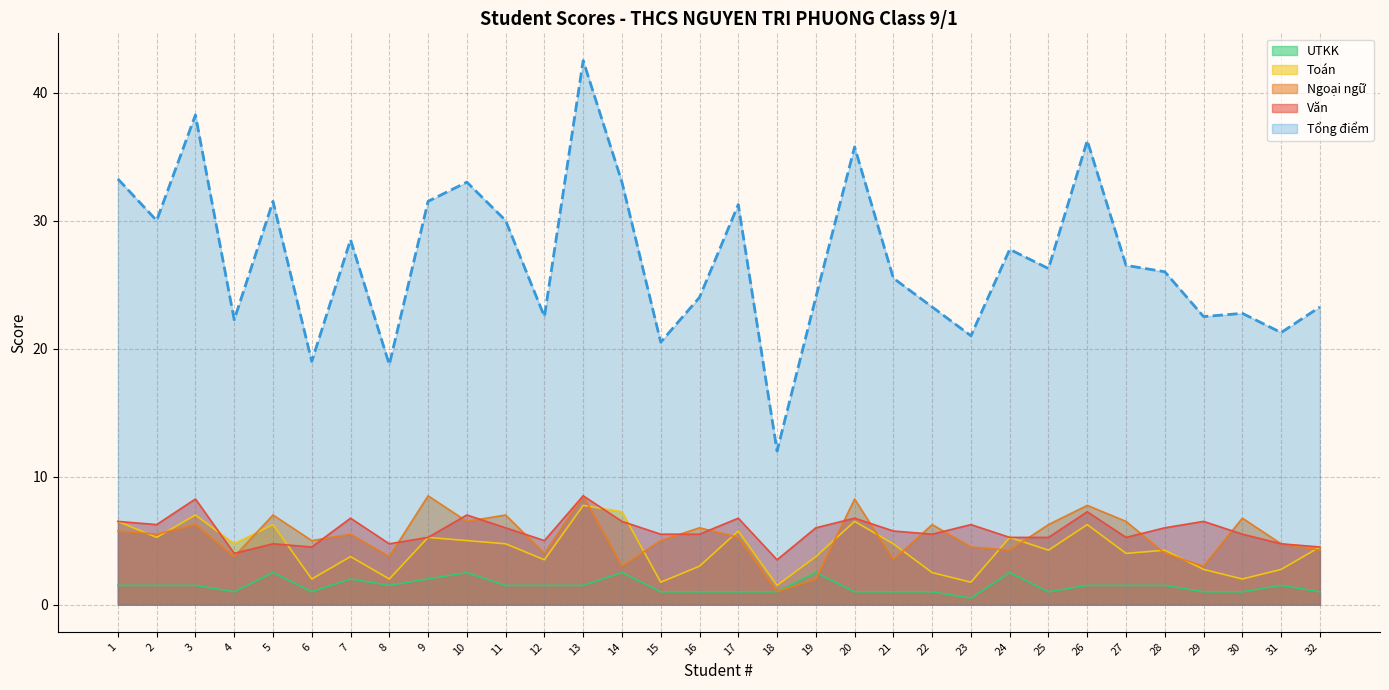

What is the value of the Văn point at the 7th from the left?

6.8